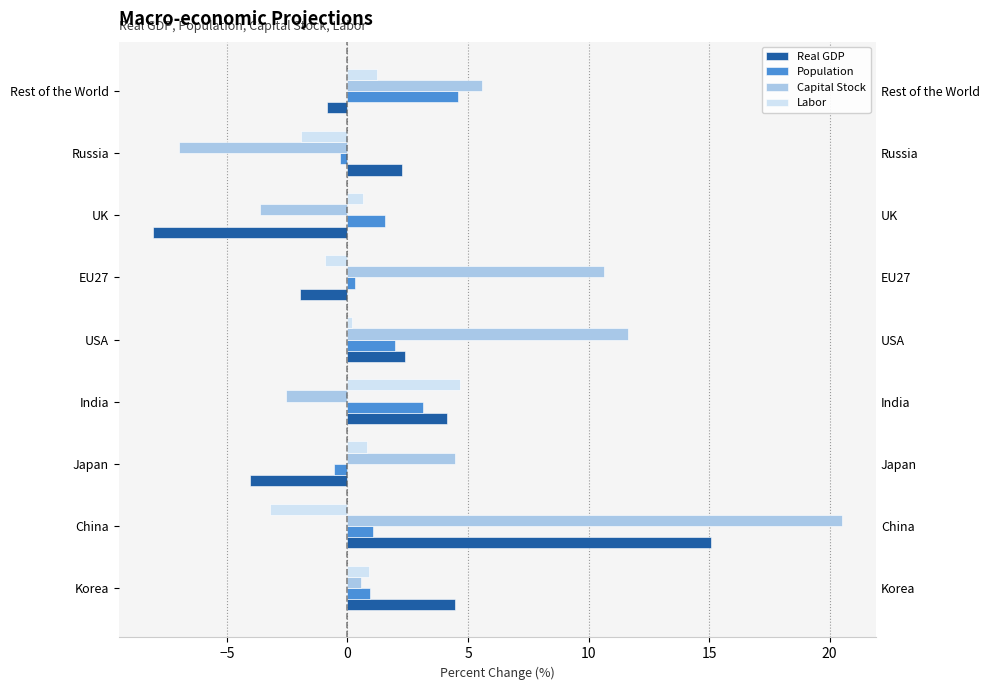

How many negative values does the Population series have?

2